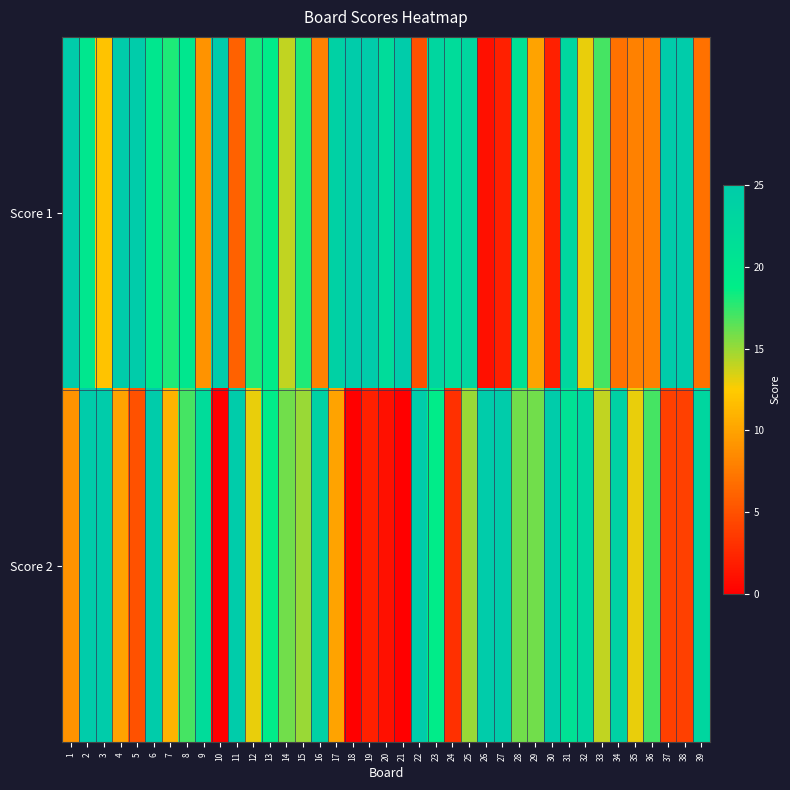

Between 22 and 3, which is larger?

3